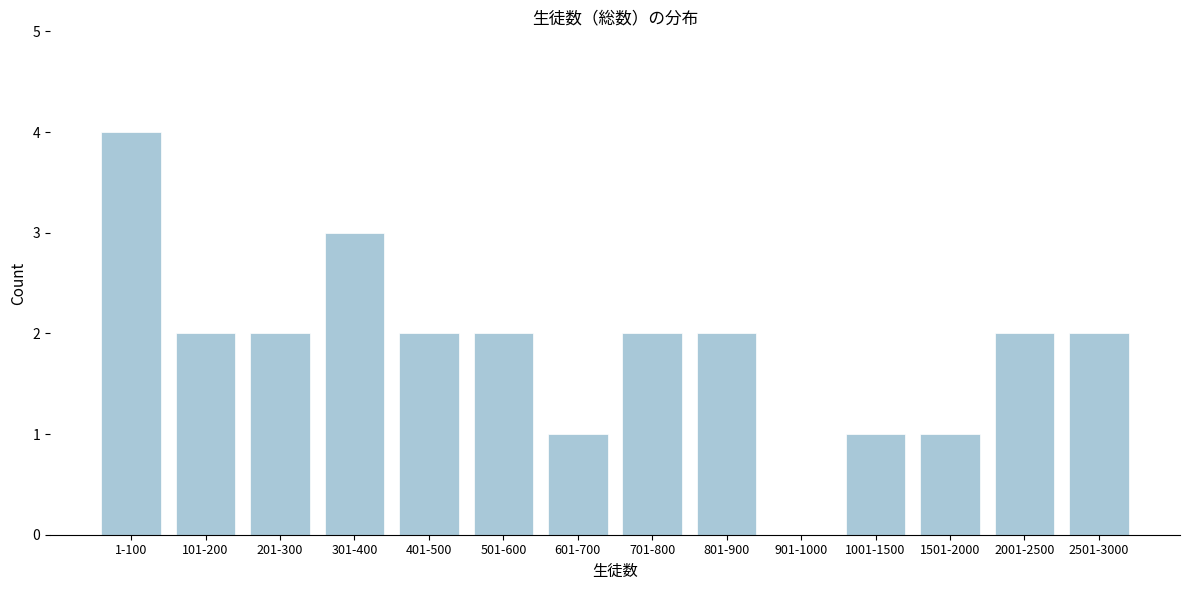

Reading left to right, list all the values displayed in this chart.

1-100=4	101-200=2	201-300=2	301-400=3	401-500=2	501-600=2	601-700=1	701-800=2	801-900=2	901-1000=0	1001-1500=1	1501-2000=1	2001-2500=2	2501-3000=2